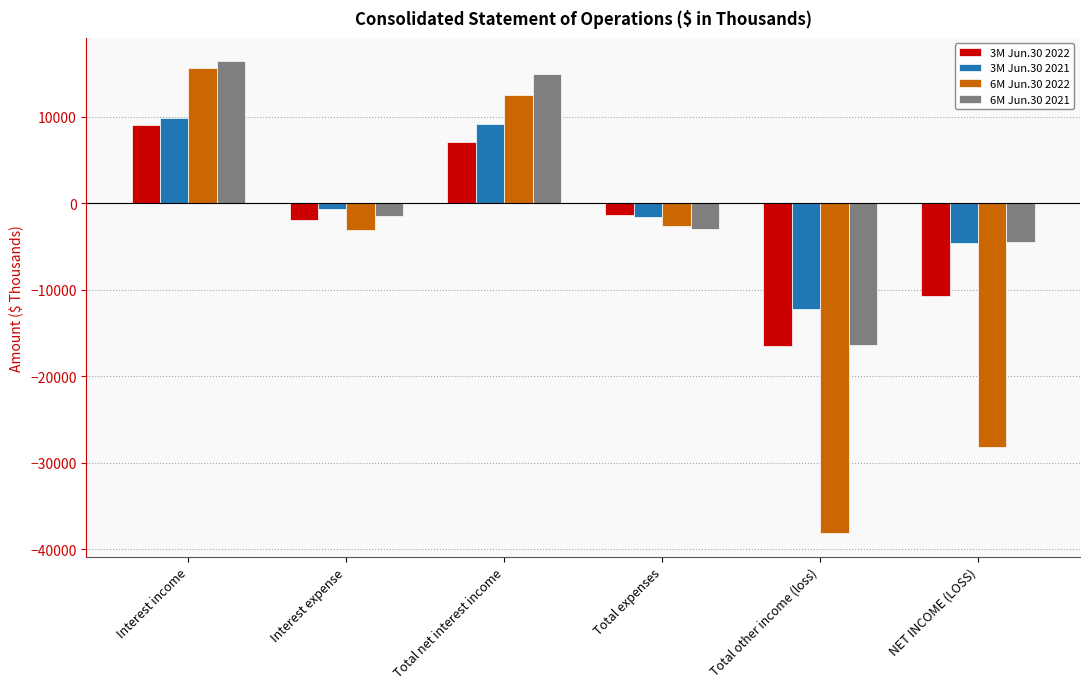

What is the spread (max minus min) of values at Interest expense?

2414